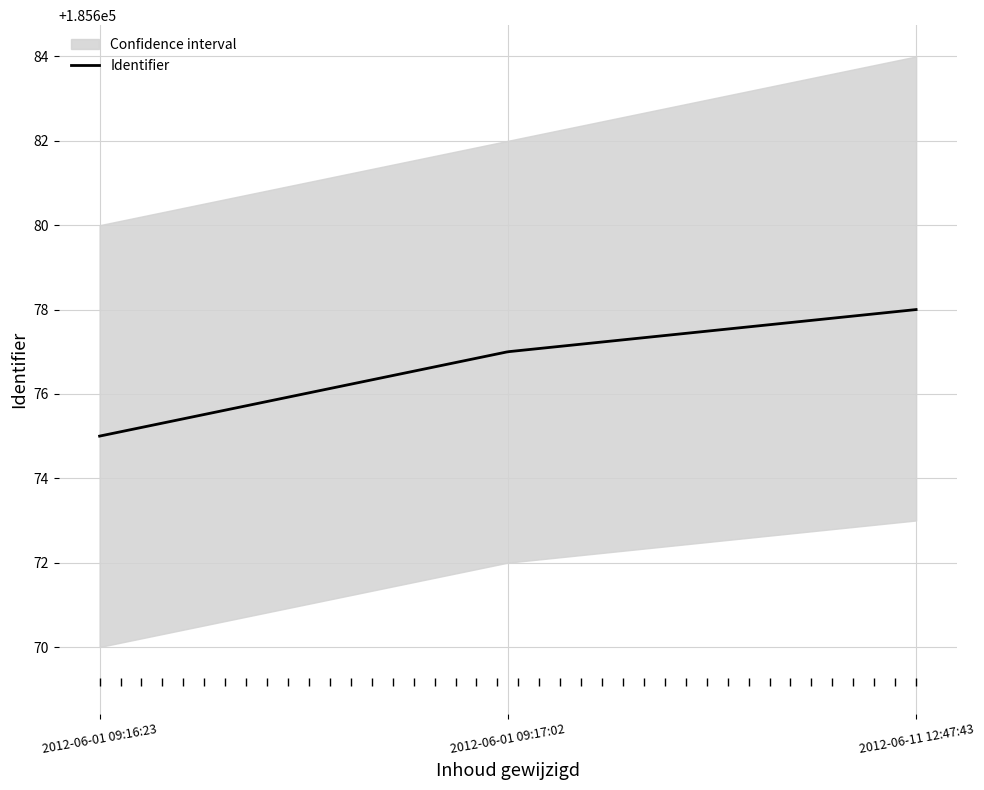

What is the label of the 2nd point from the right?

2012-06-01 09:17:02